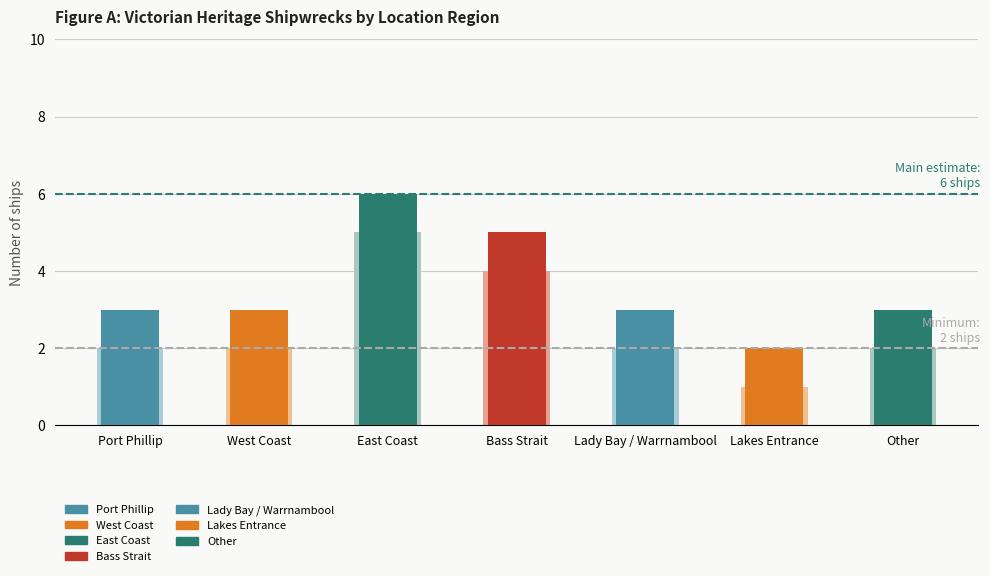

How many values are below 3?

1